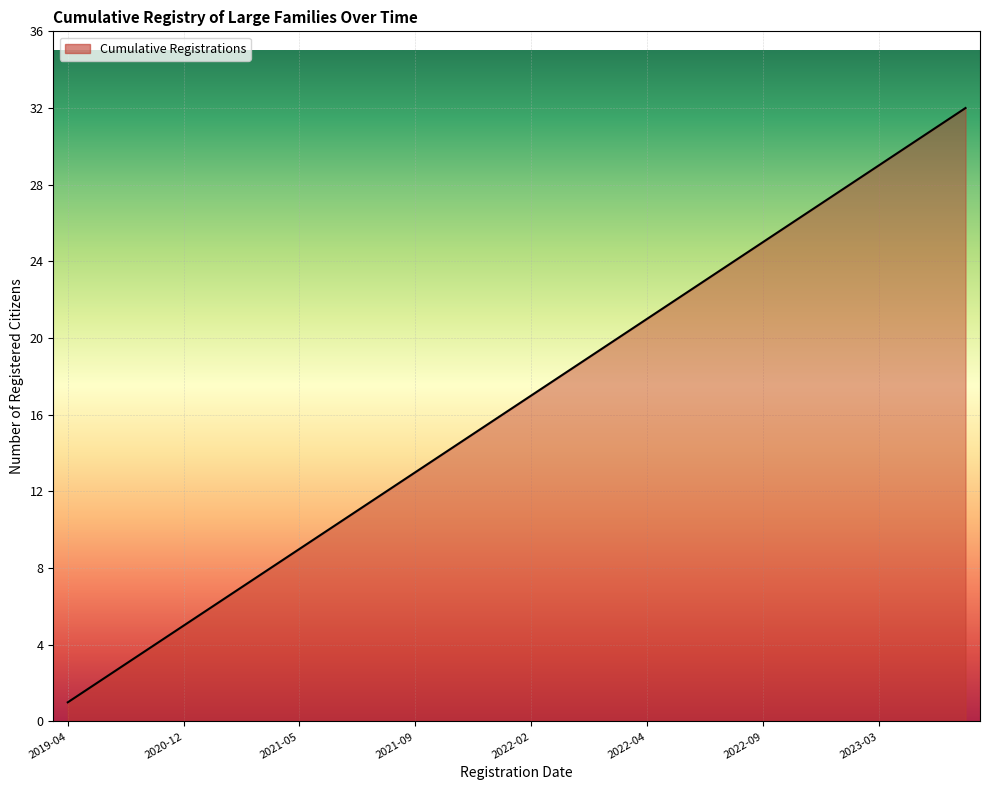

What is the maximum value shown in the chart?

32